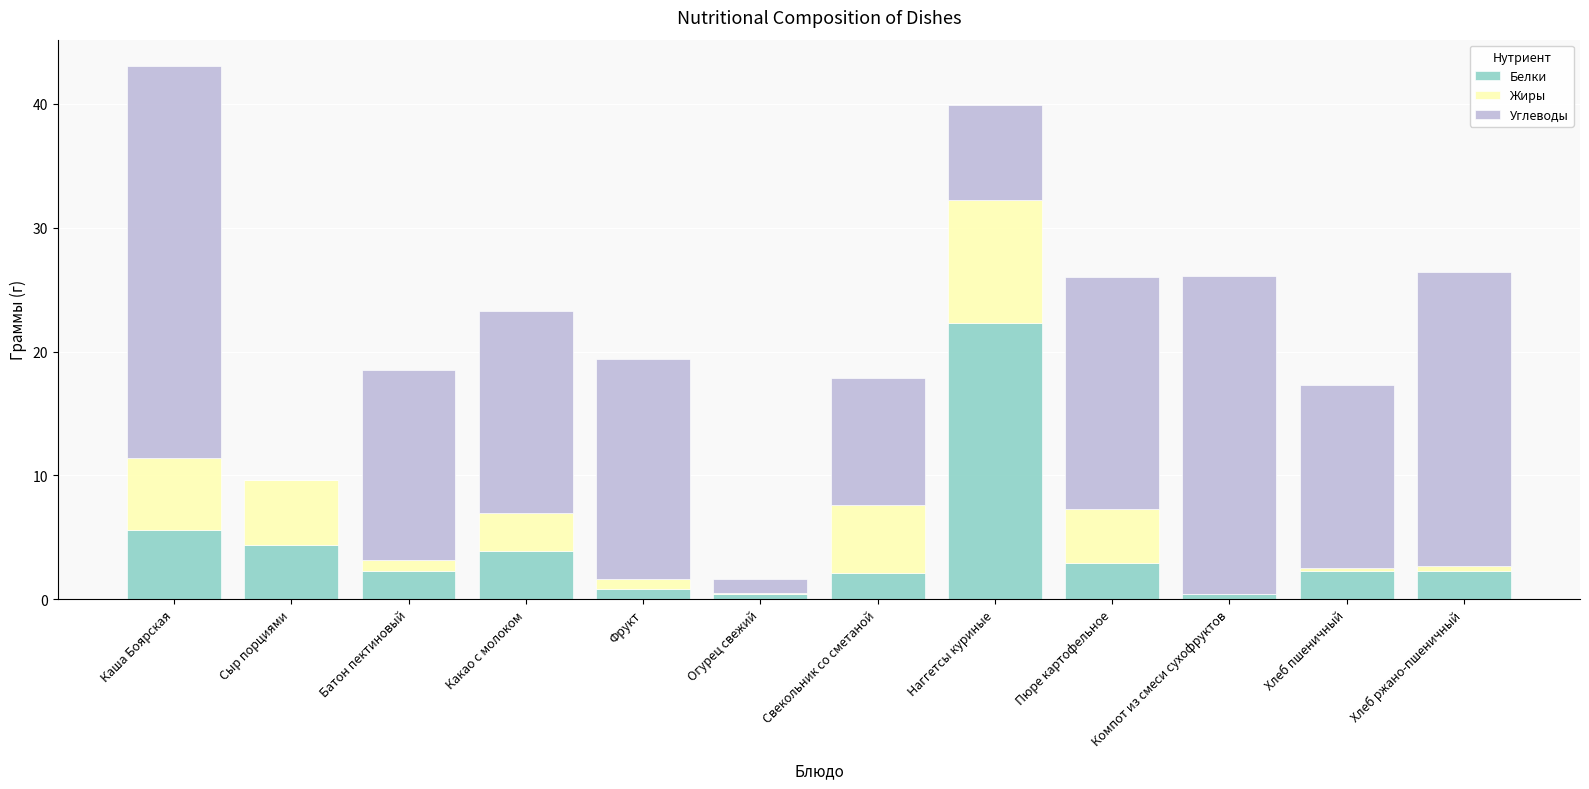

What is the sum of all Белки values?

49.6